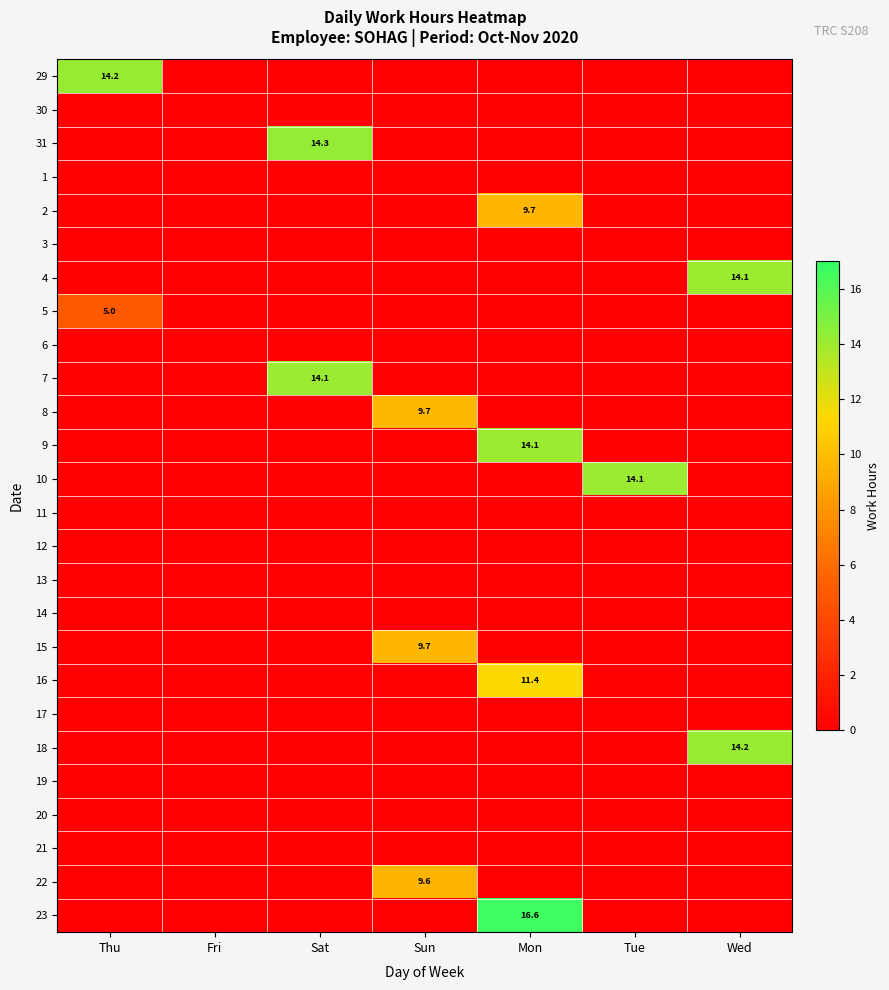

What is the difference between the highest and lowest values at Thu?

14.2